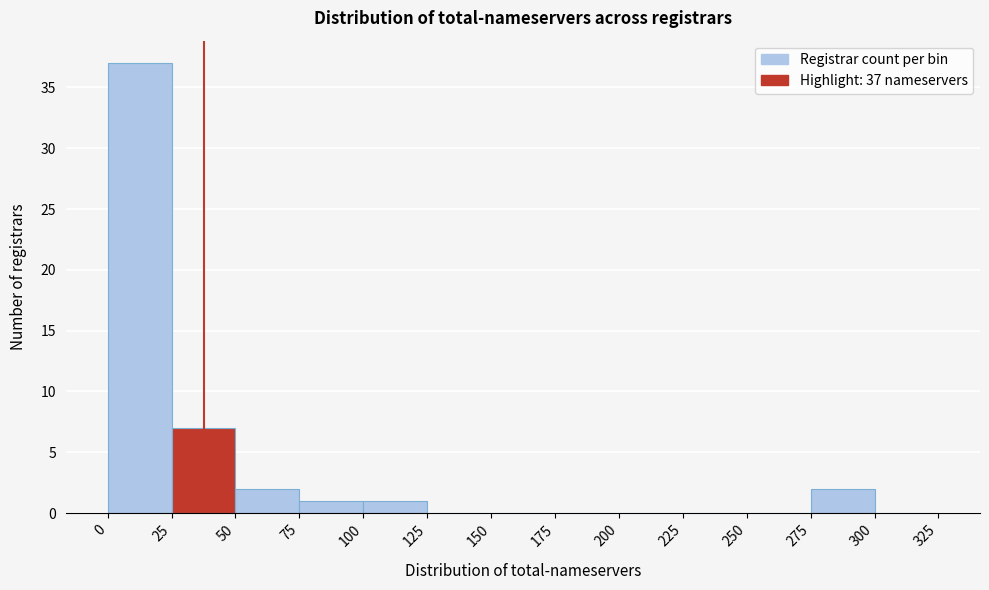

Over which range of the x-axis is the bar tallest?

0 to 25